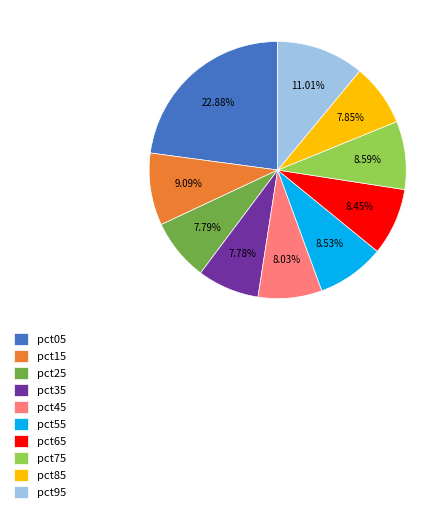

Does any single category account for the majority?

No